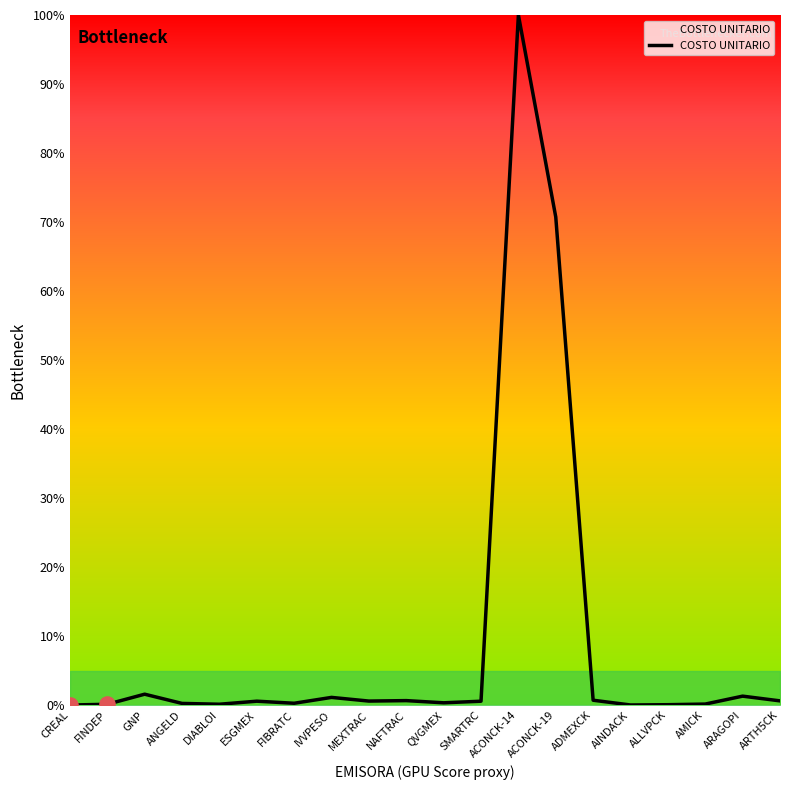

What is the change in value from NAFTRAC to ADMEXCK?

+0.1